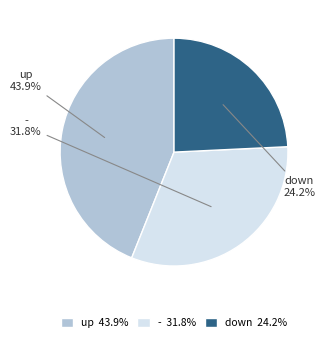

Count the number of slices in the pie.

3